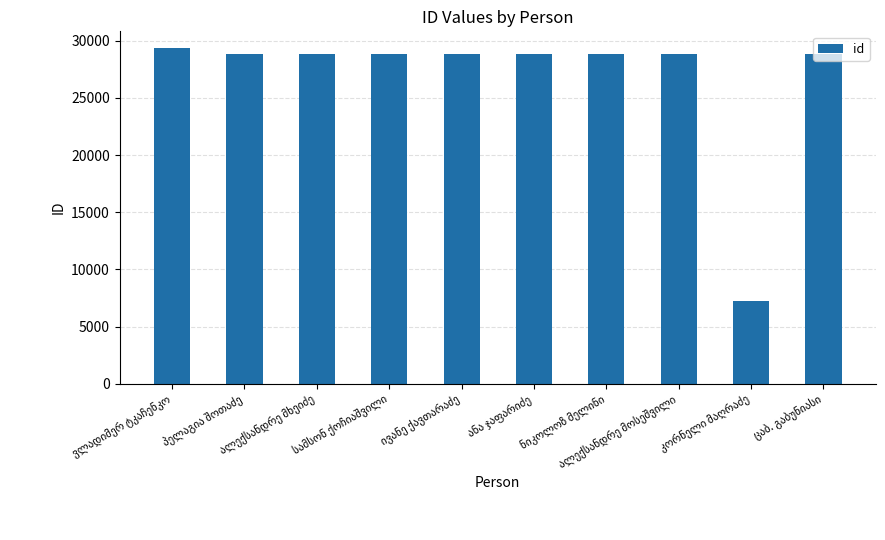

What is the value of the 5th bar from the left?

28823